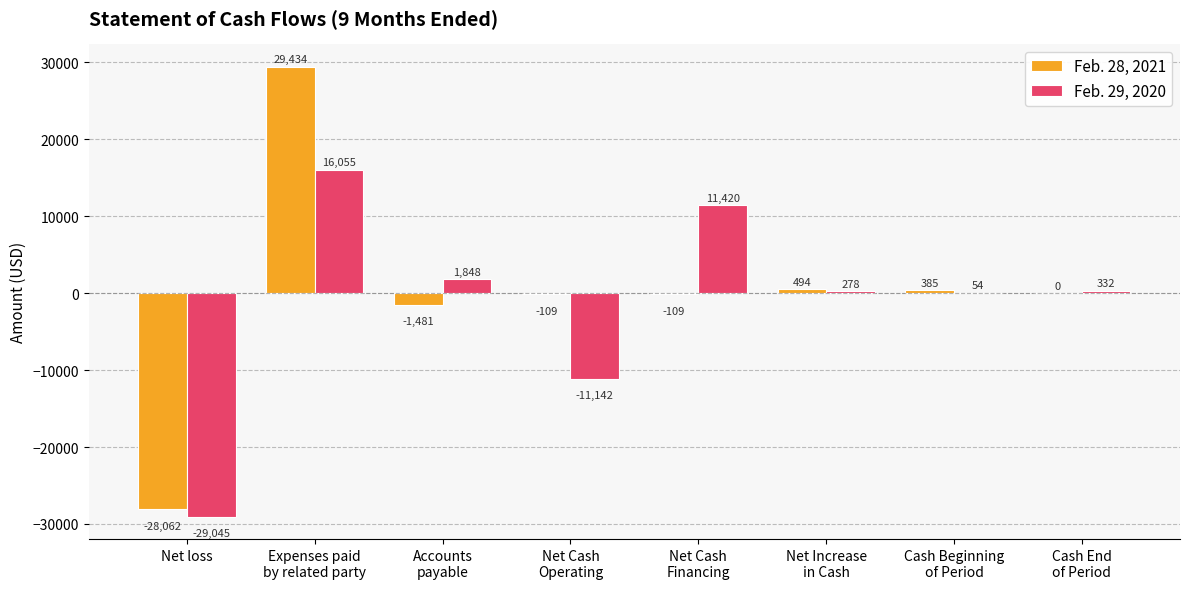

At which label is Feb. 28, 2021 closest to 686?

Net Increase
in Cash